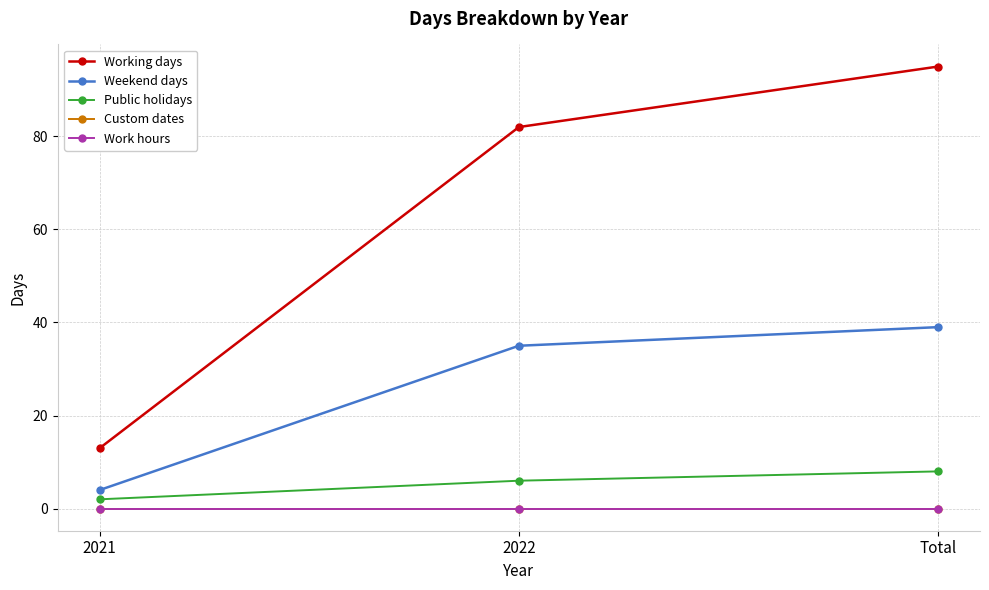

What value does the Weekend days series have at 2022?

35